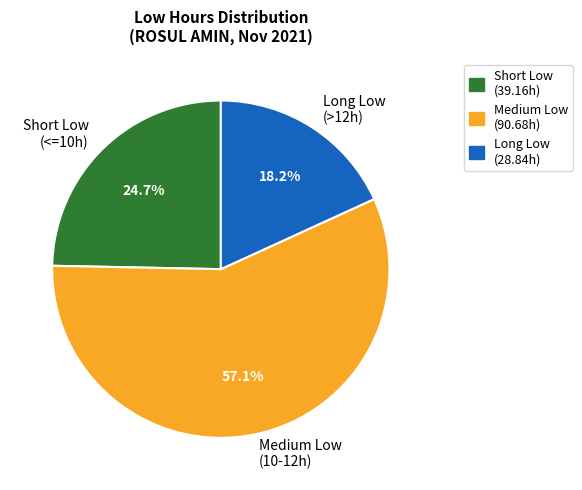

How many segments does this pie chart have?

3